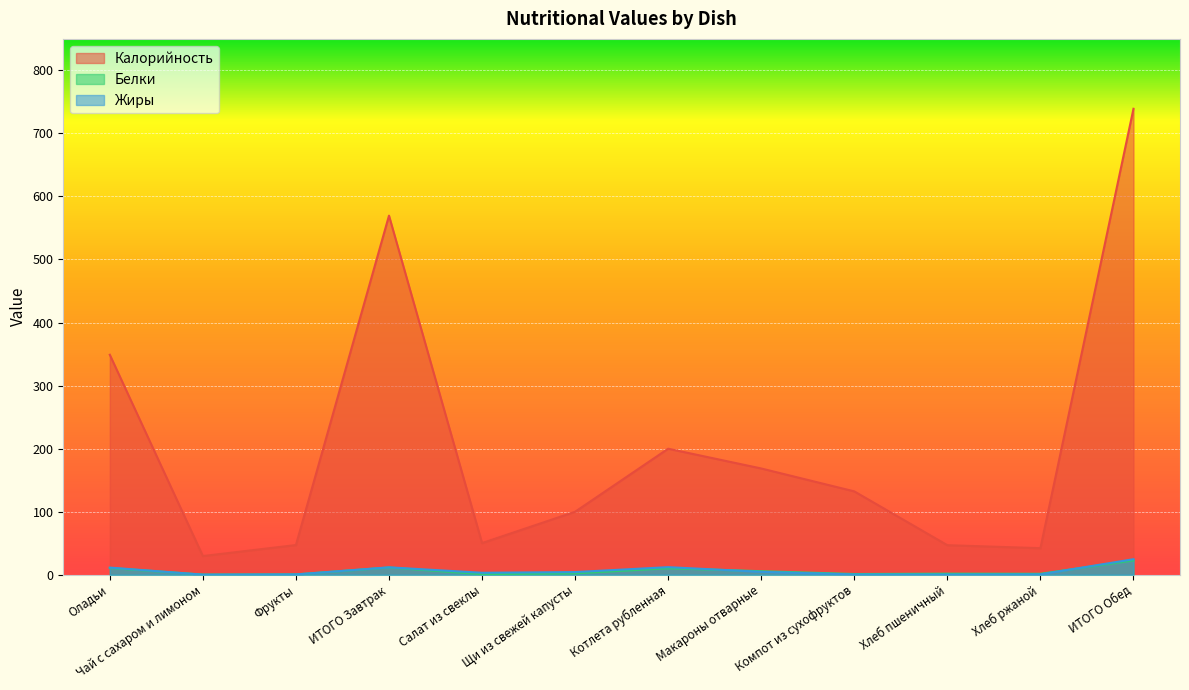

What value does the Белки series have at Хлеб пшеничный?

1.6